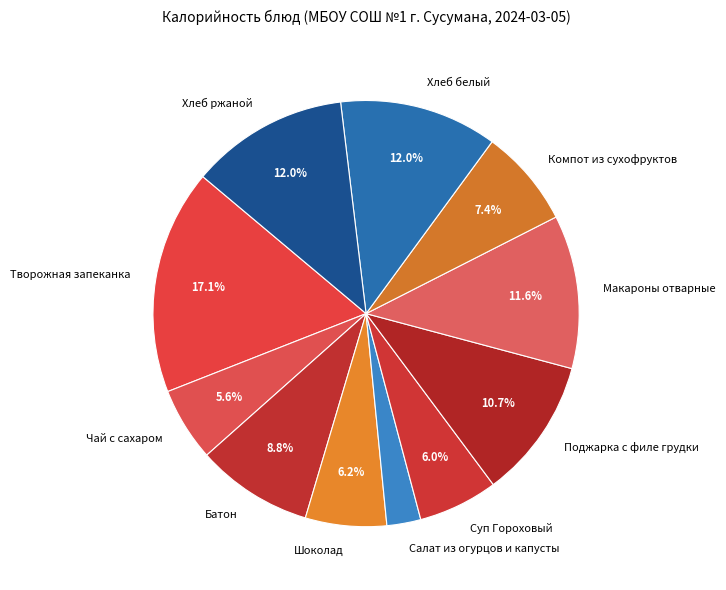

What percentage is NOT represented by Компот из сухофруктов?

92.6%